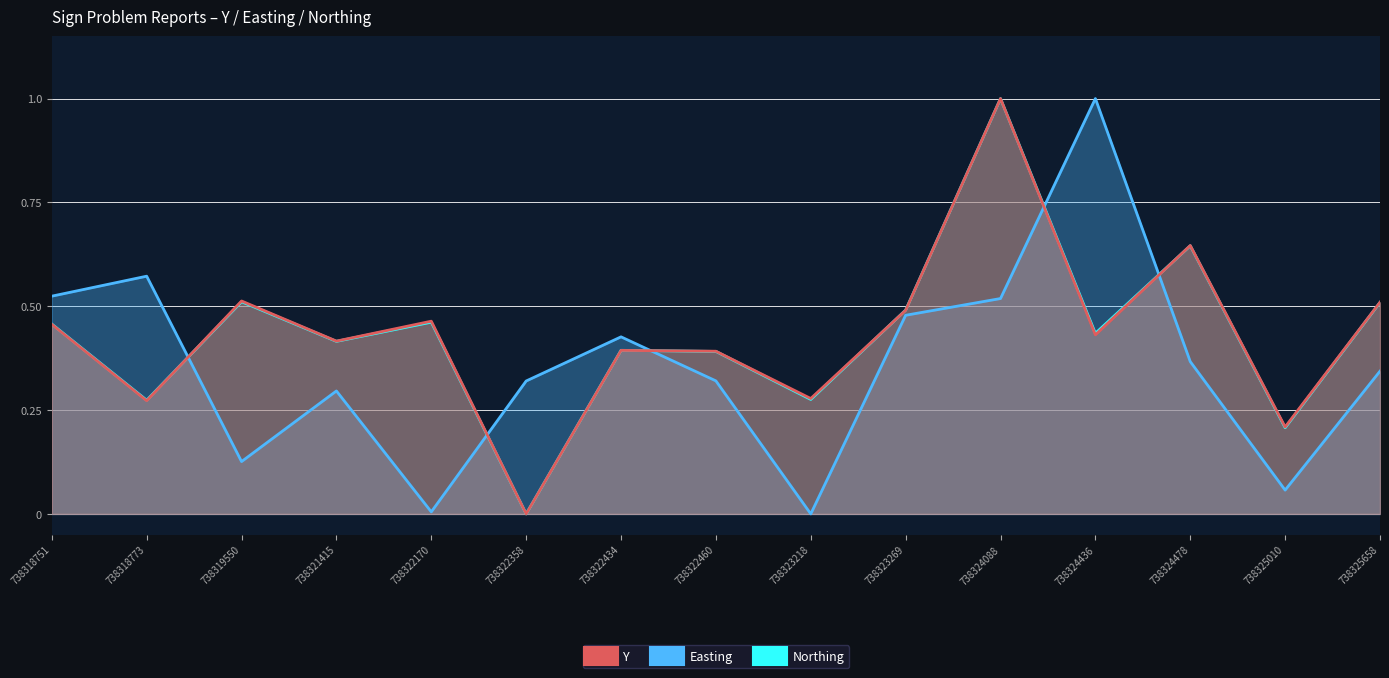

Reading left to right, transcribe all the data shown in this chart.

Y: 0.5	0.3	0.5	0.4	0.5	0.0	0.4	0.4	0.3	0.5	1.0	0.4	0.6	0.2	0.5
Easting: 0.5	0.6	0.1	0.3	0.0	0.3	0.4	0.3	0.0	0.5	0.5	1.0	0.4	0.1	0.3
Northing: 0.5	0.3	0.5	0.4	0.5	0.0	0.4	0.4	0.3	0.5	1.0	0.4	0.6	0.2	0.5